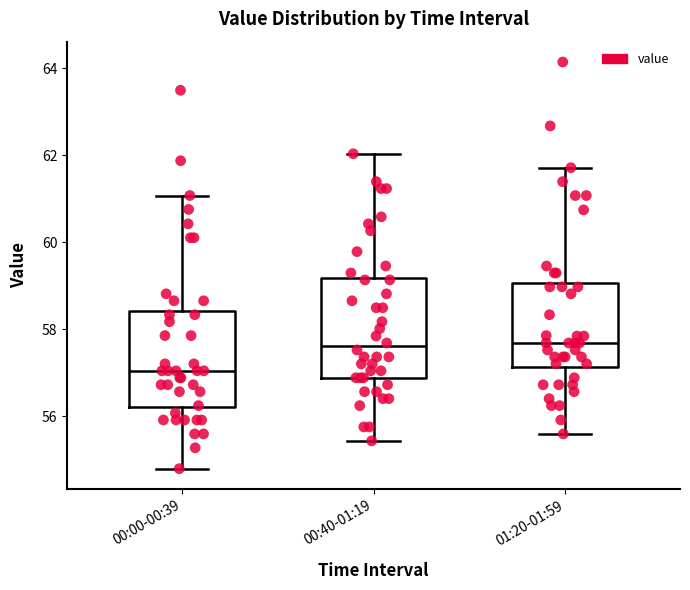

Where does the upper whisker of the box for 00:00-00:39 end on the y-axis? The values are not printed on the chart, so give them approximately, as read against the axis.

61.0